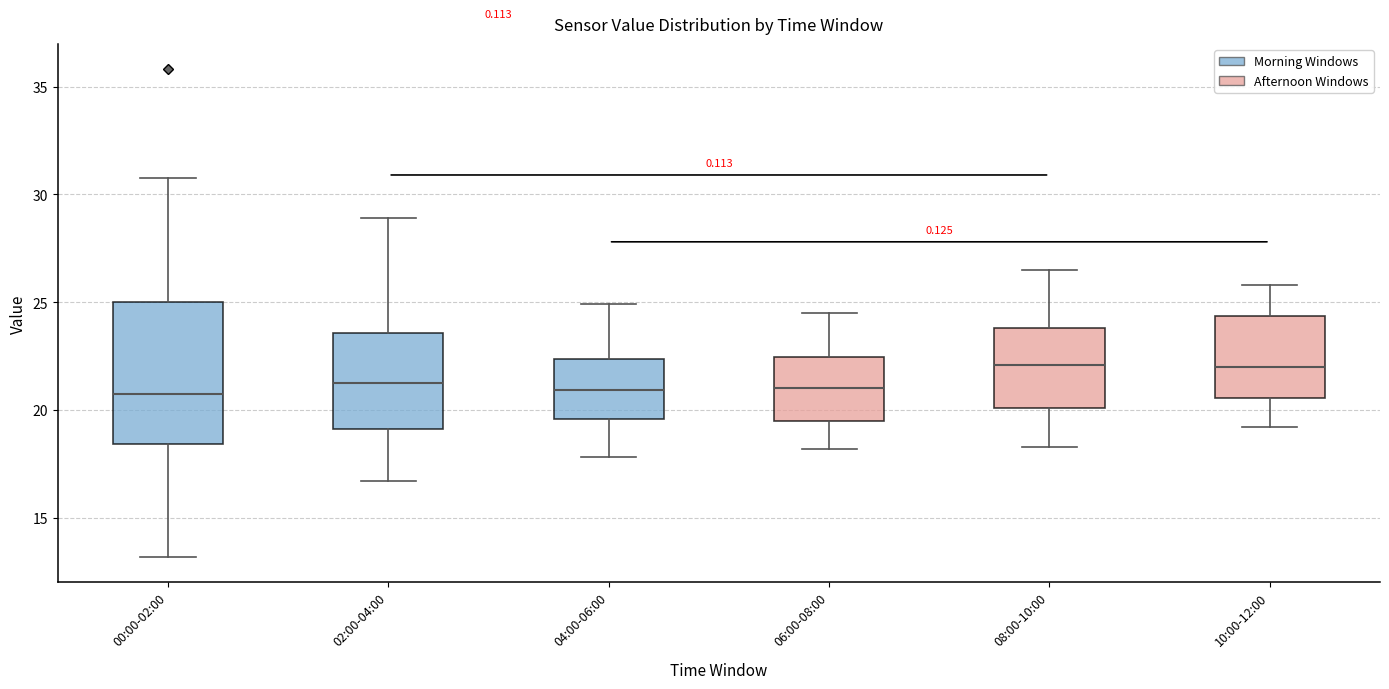

Comparing the boxes themselves (not the whiskers), which one is the tallest?

00:00-02:00